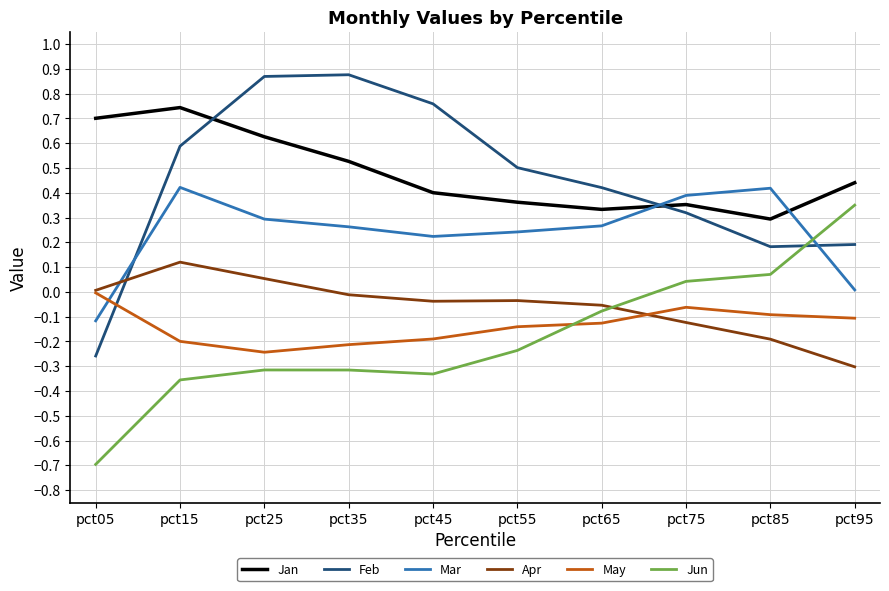

Which series has the largest range (max minus min)?

Feb